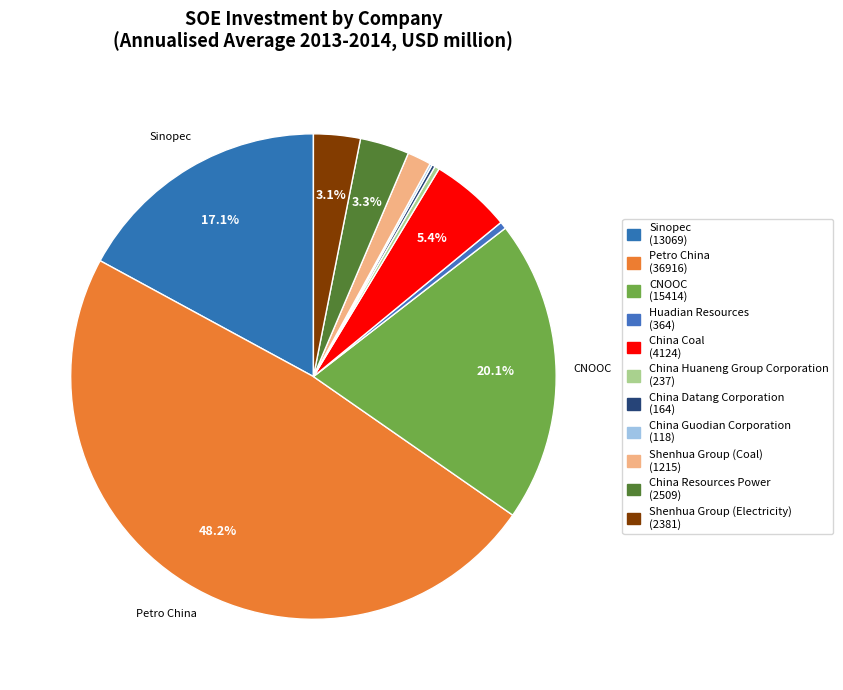

Does China Datang Corporation represent more than half of the total?

No